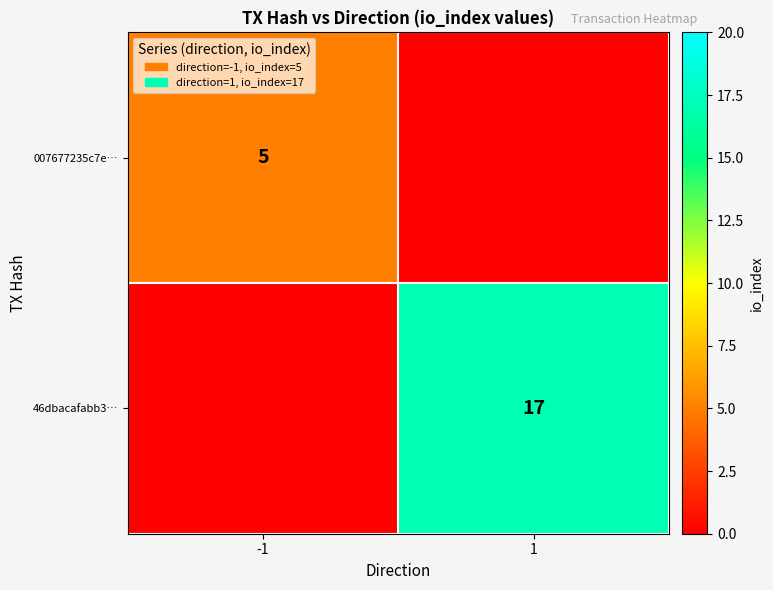

Is the value of 46dbacafabb3… at 1 greater than the value of 007677235c7e… at -1?

Yes